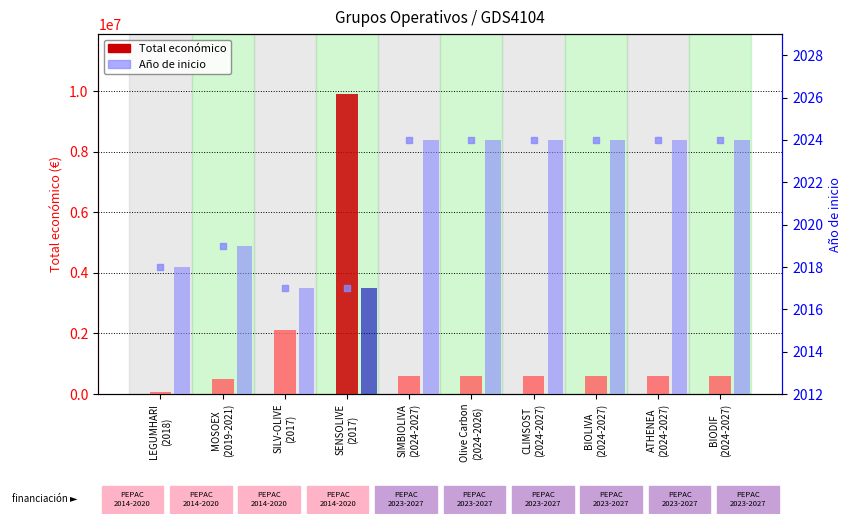

At how many categories does at least one series exceed 1885125?

2